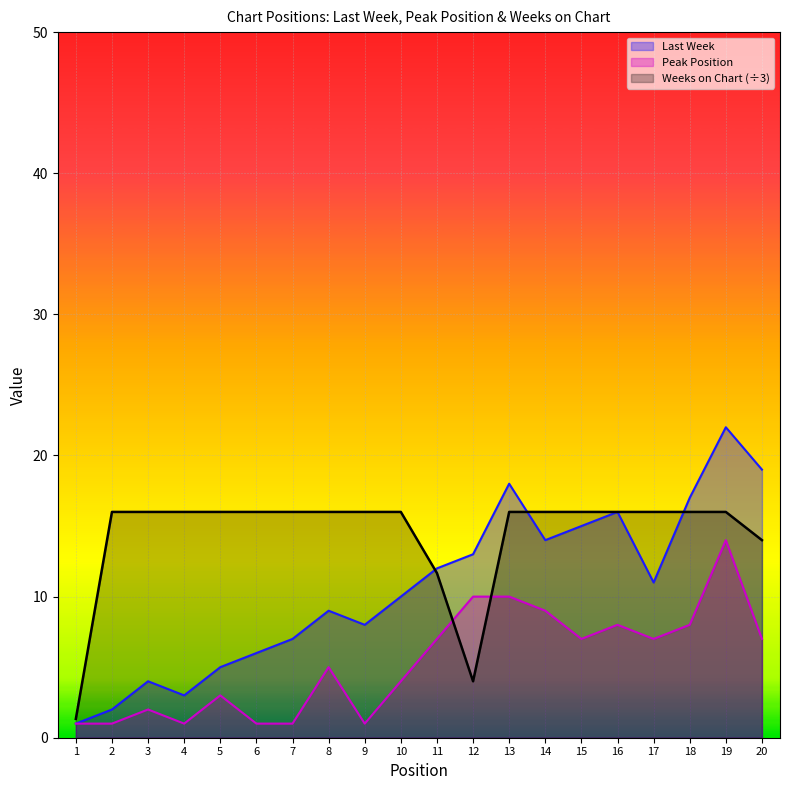

Which series has the largest total across all categories?

Weeks on Chart (÷3)